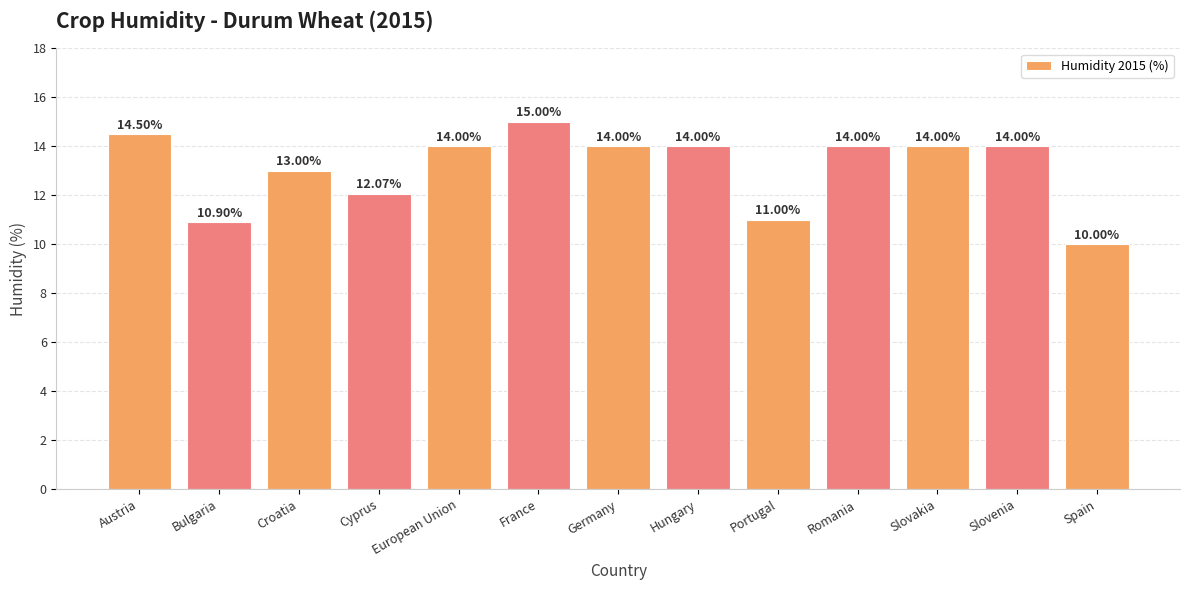

Reading right to left, what are all the values shown in this chart?

Spain=10.0	Slovenia=14.0	Slovakia=14.0	Romania=14.0	Portugal=11.0	Hungary=14.0	Germany=14.0	France=15.0	European Union=14.0	Cyprus=12.1	Croatia=13.0	Bulgaria=10.9	Austria=14.5